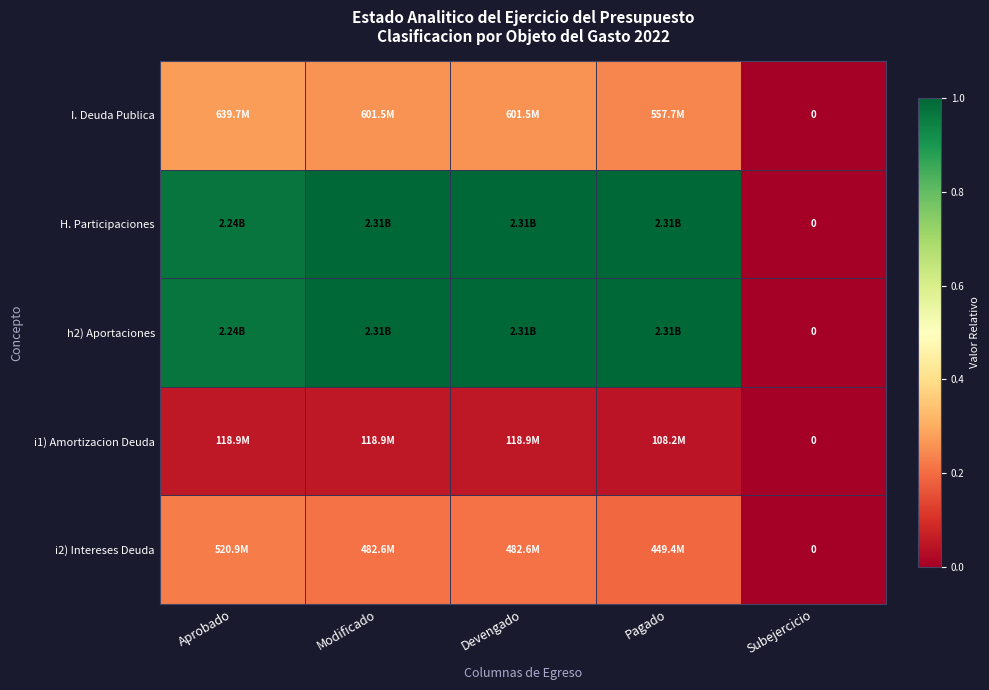

Which has a higher value, Devengado or Pagado?

Devengado